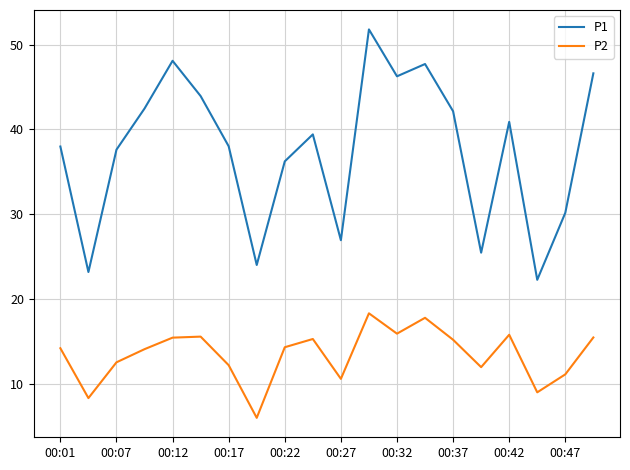

Which series has the widest spread of values?

P1